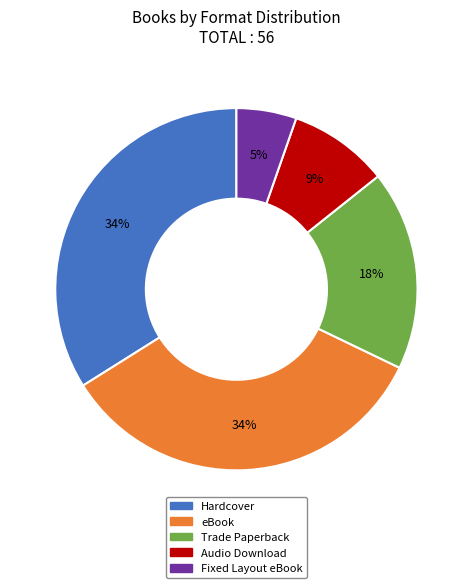

What is the smallest slice in the pie chart?

Fixed Layout eBook